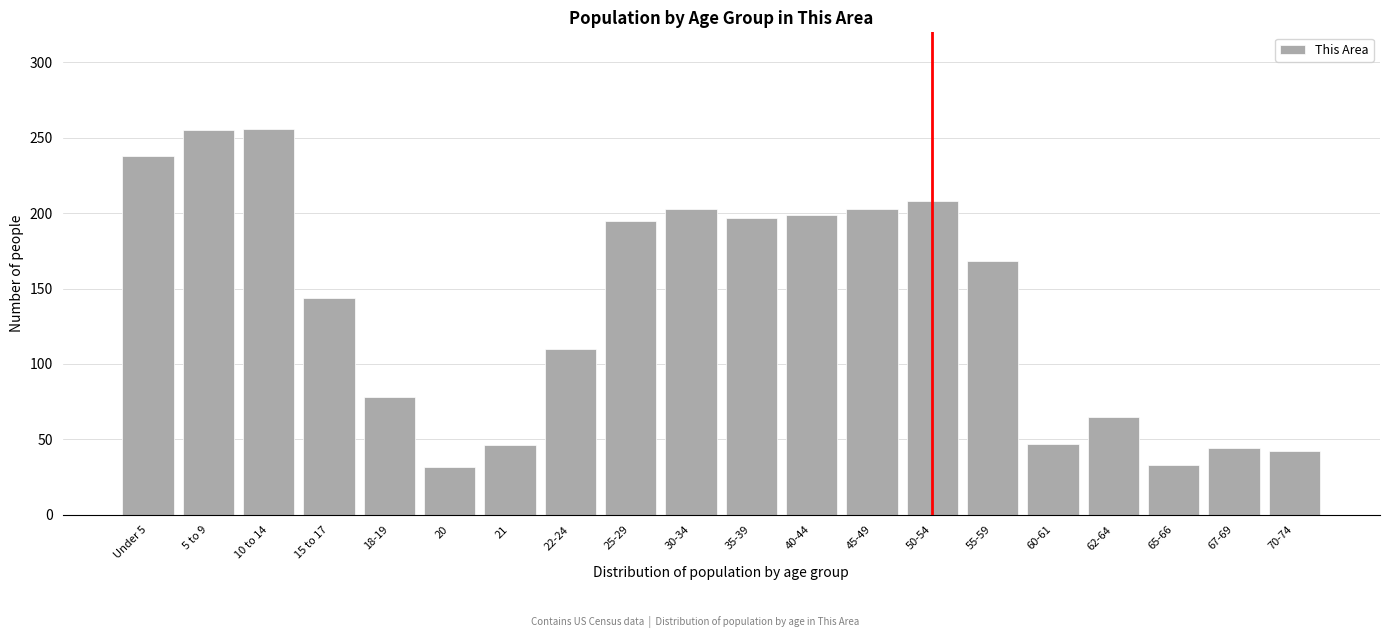

What is the value of the 6th bar from the left?

32